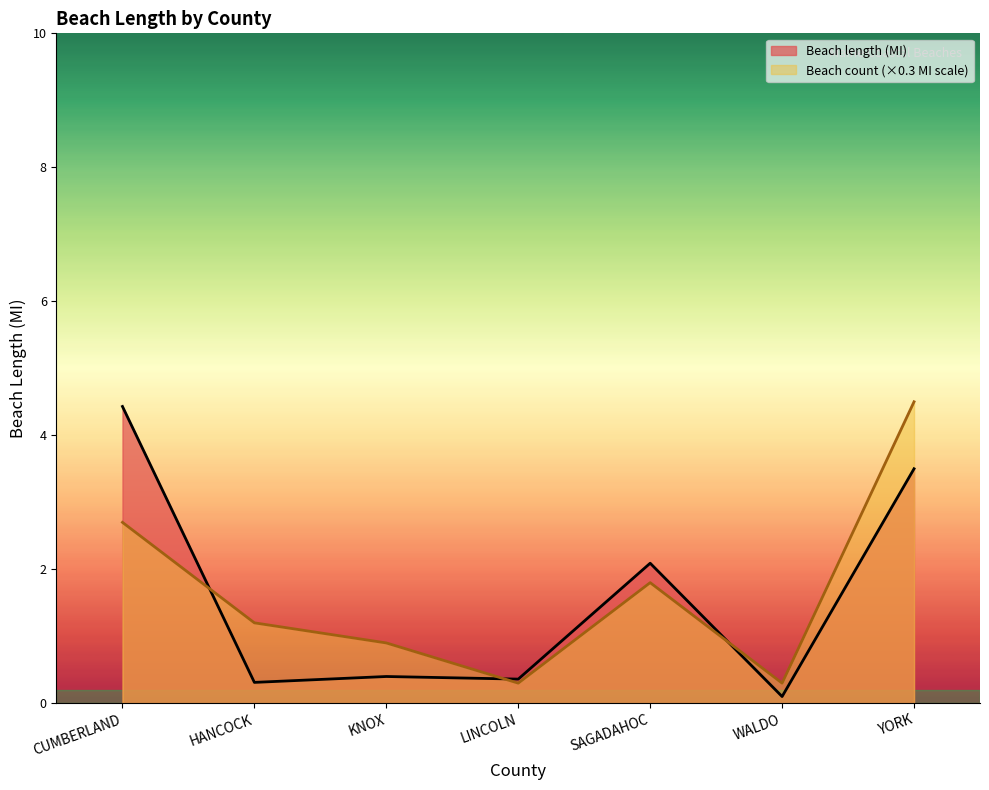

How many times do Beach count and Beach length (MI) cross each other?

3